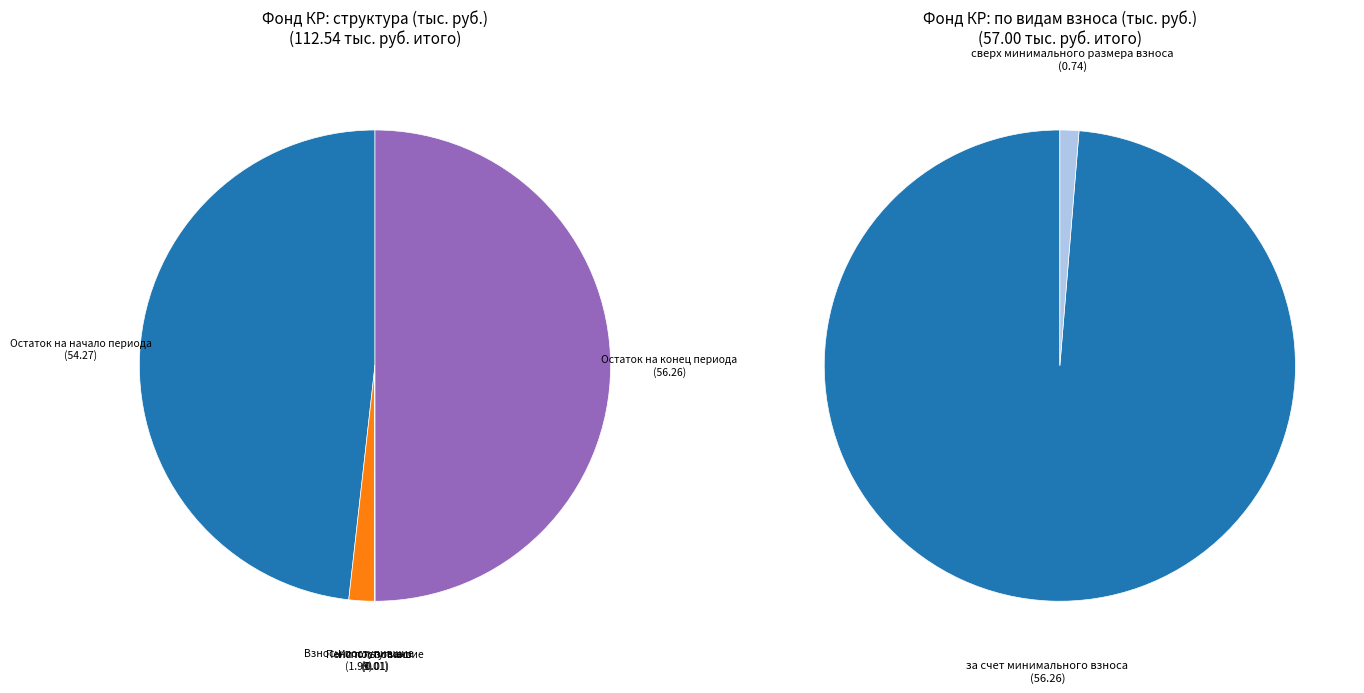

Which category accounts for the majority?

за счет минимального взноса